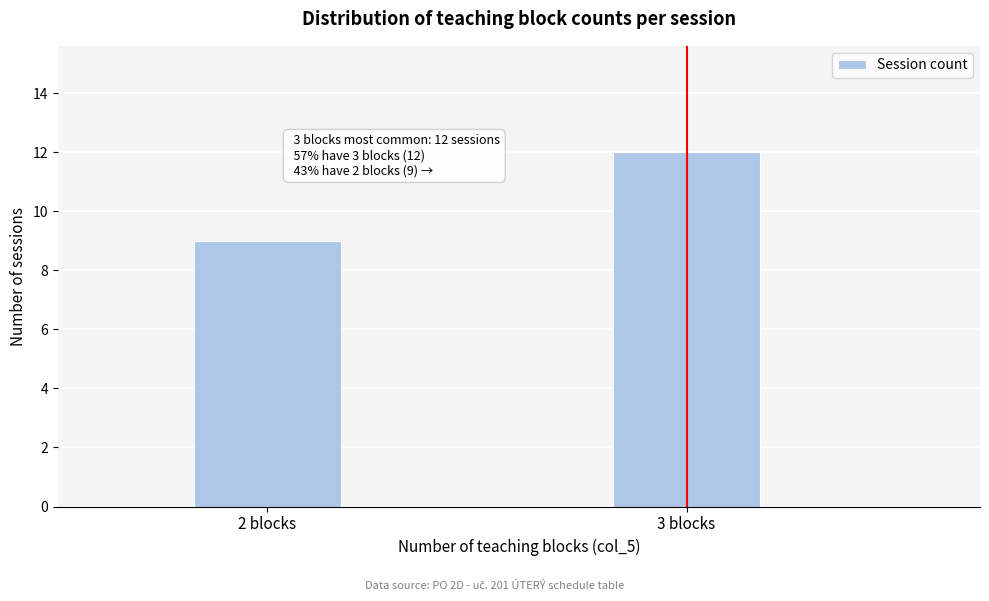

Reading left to right, extract all data points from this chart.

9	12